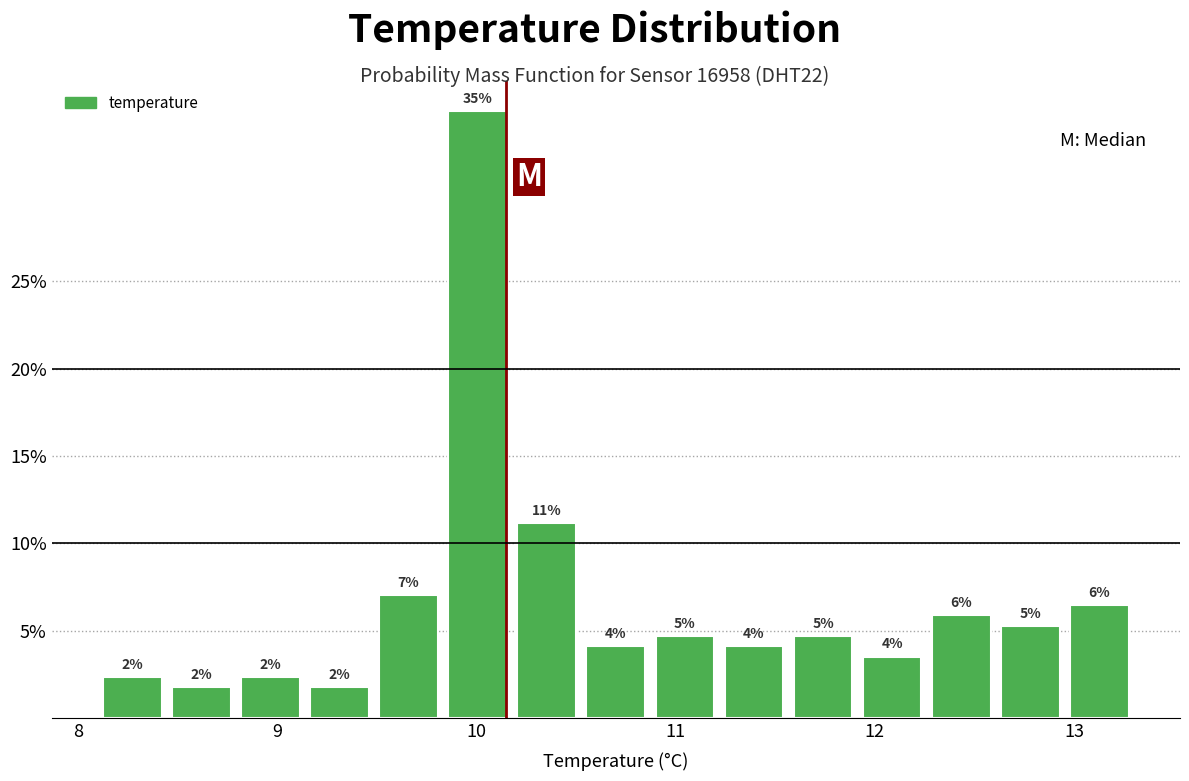

Read against the x-axis, roughly where is the centre of the tallest bar?

10.0